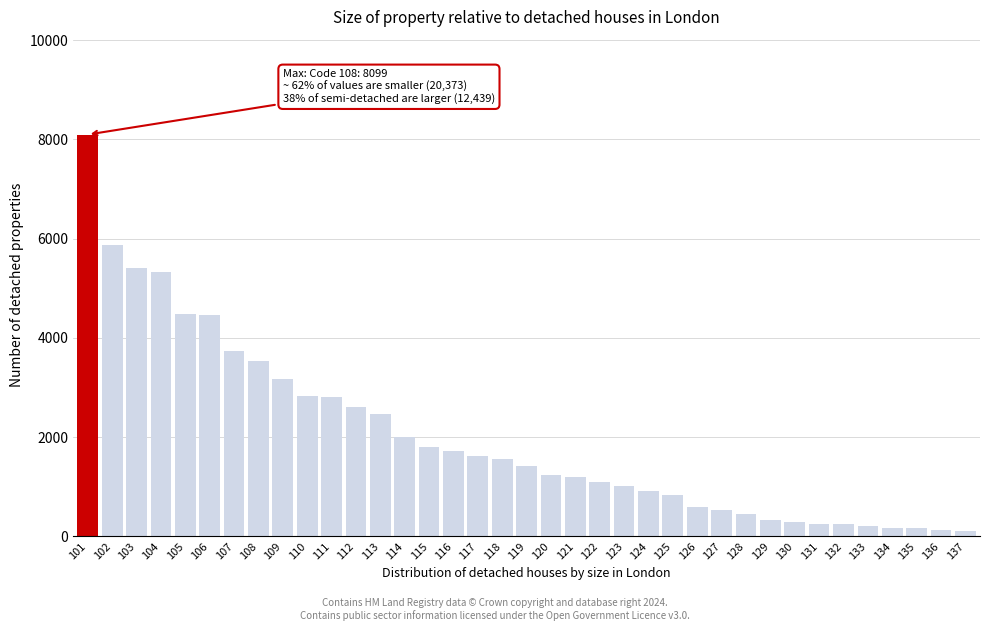

The value at 112 is 1689. True or false?

False